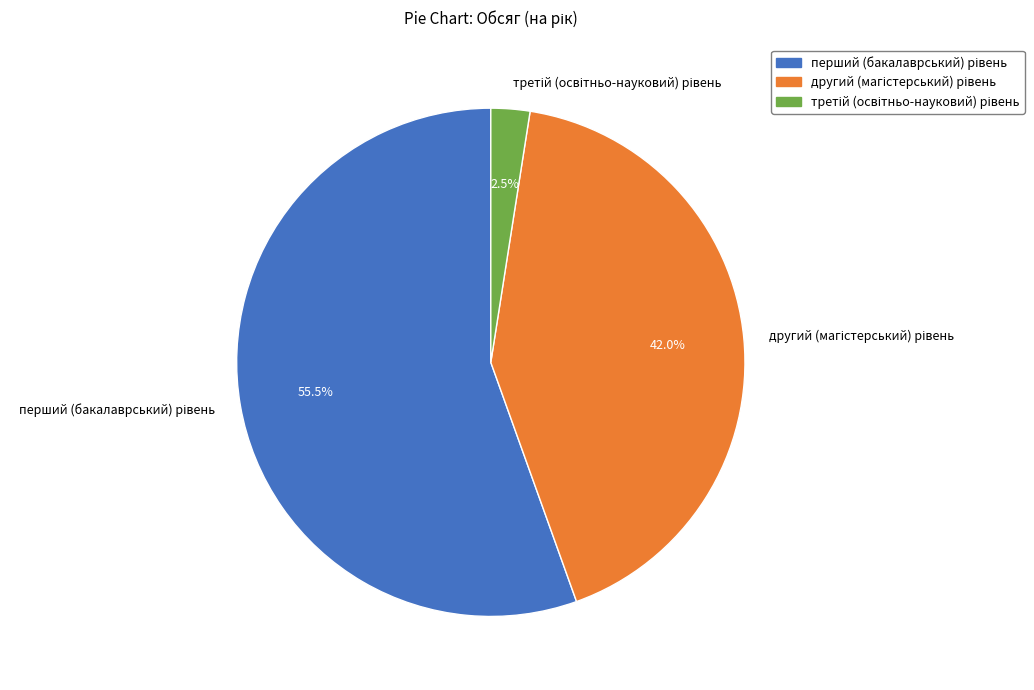

Does any single category account for the majority?

Yes